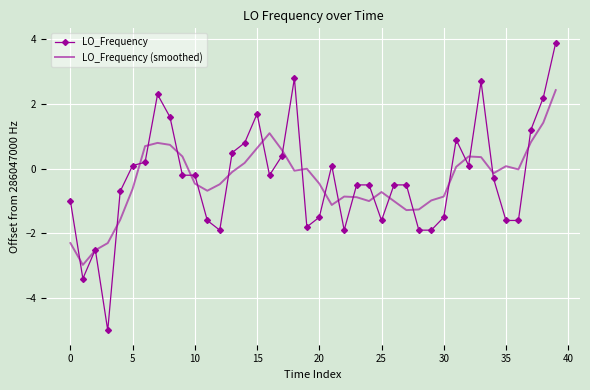

Which series has the widest spread of values?

LO_Frequency